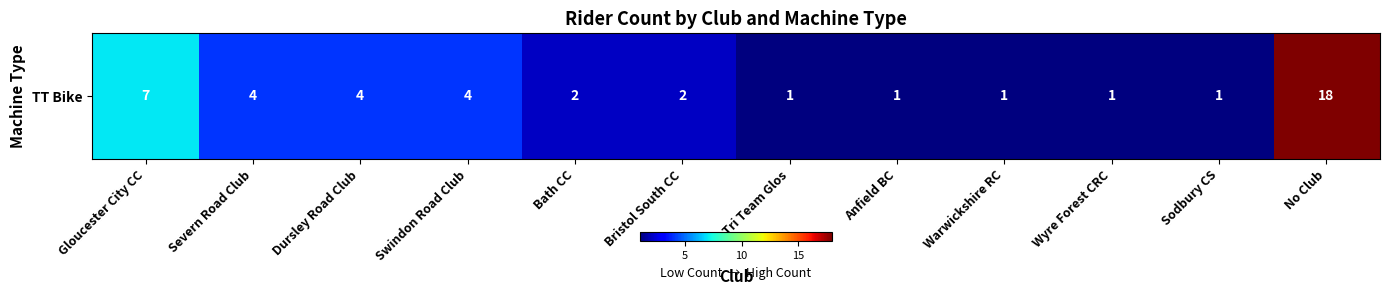

How many data points are less than 2?

5